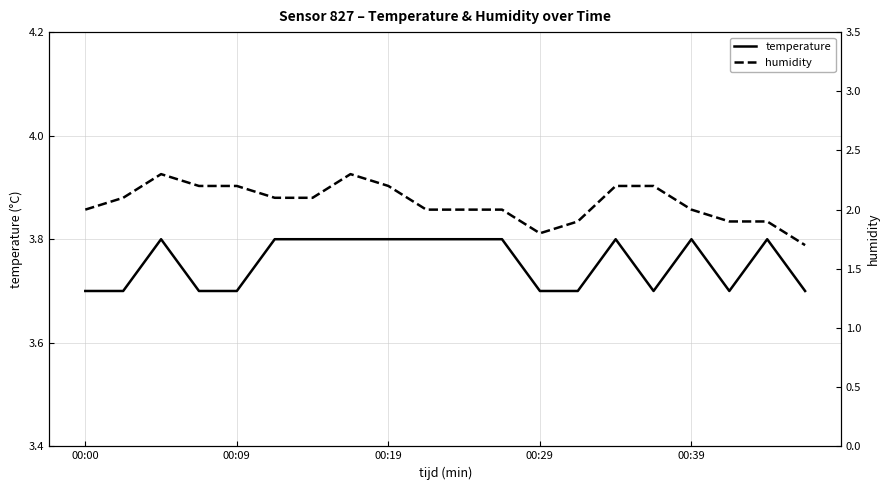

What is the highest value of the temperature series?

3.8